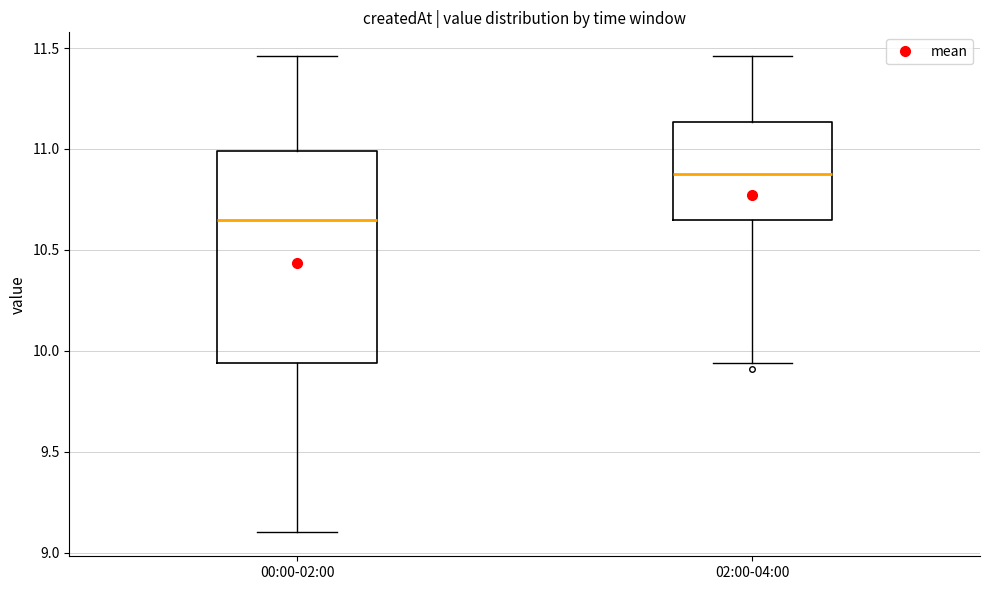

Comparing the boxes themselves (not the whiskers), which one is the tallest?

00:00-02:00